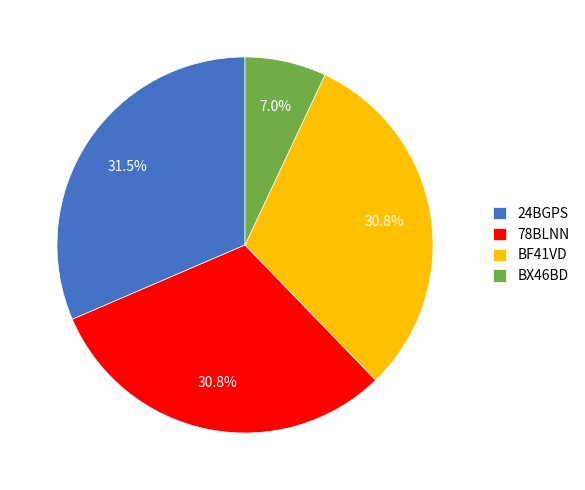

Between BF41VD and BX46BD, which is larger?

BF41VD